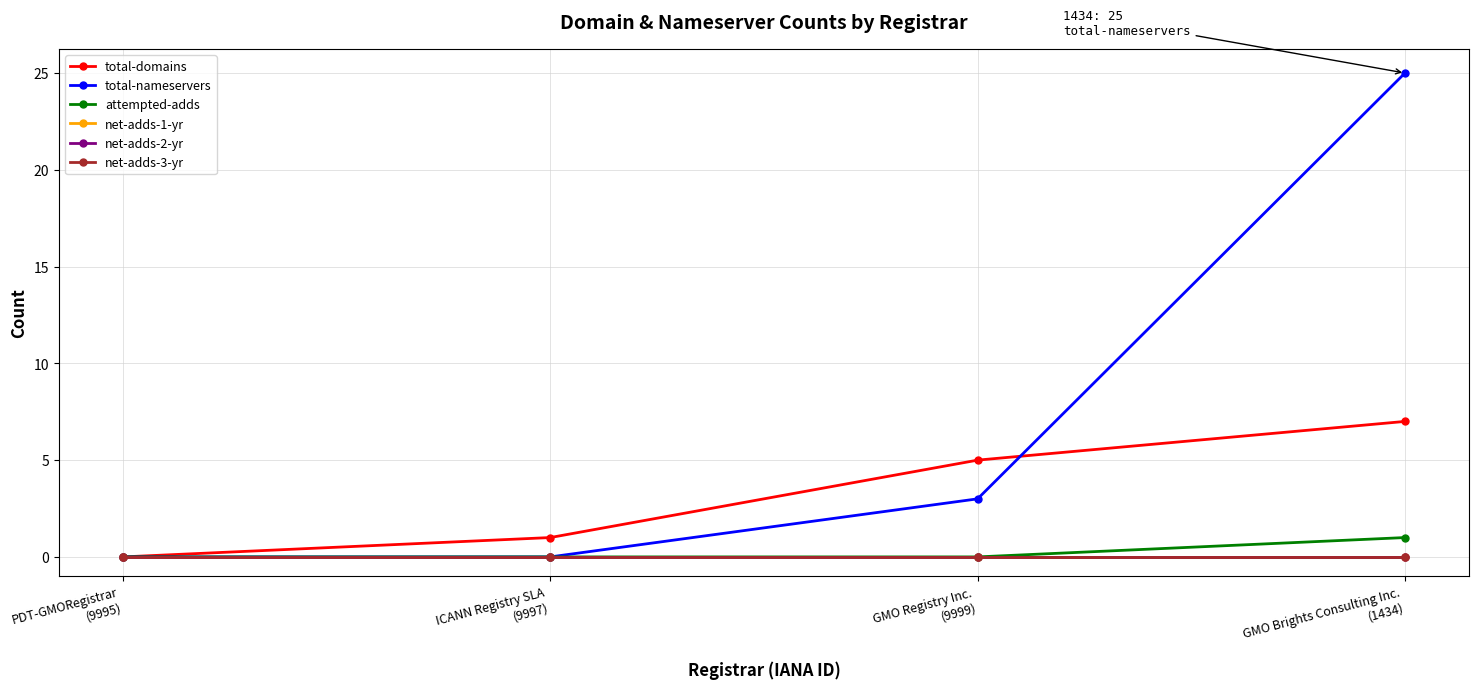

What position from the right is PDT-GMORegistrar
(9995)?

4